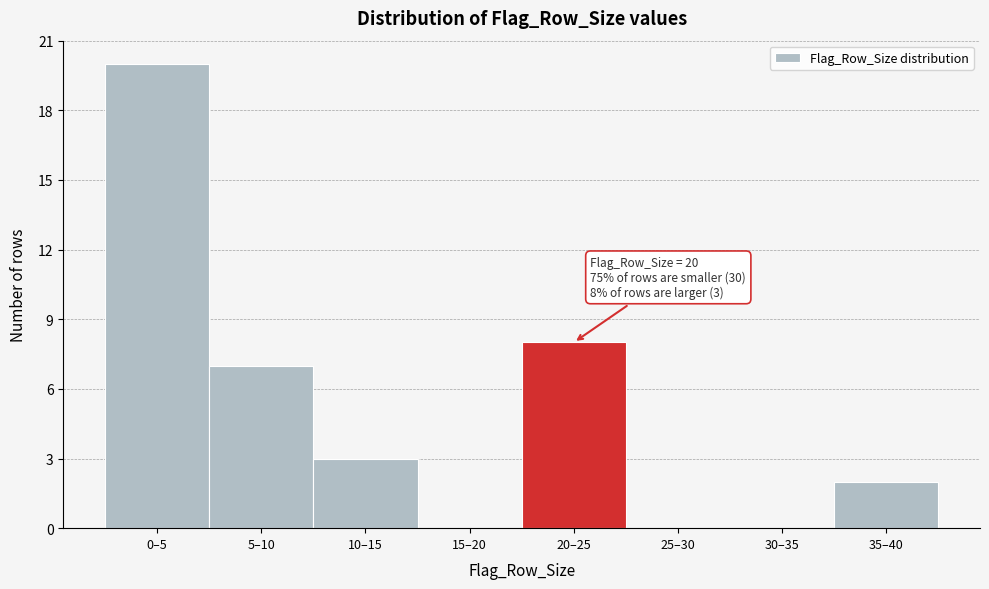

Reading right to left, list all the values displayed in this chart.

35–40=2	30–35=0	25–30=0	20–25=8	15–20=0	10–15=3	5–10=7	0–5=20